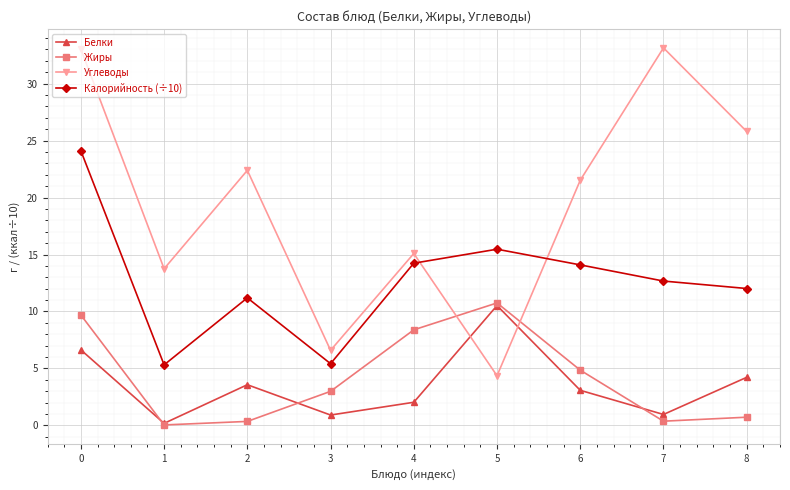

At which category does Белки reach its first local valley?

1